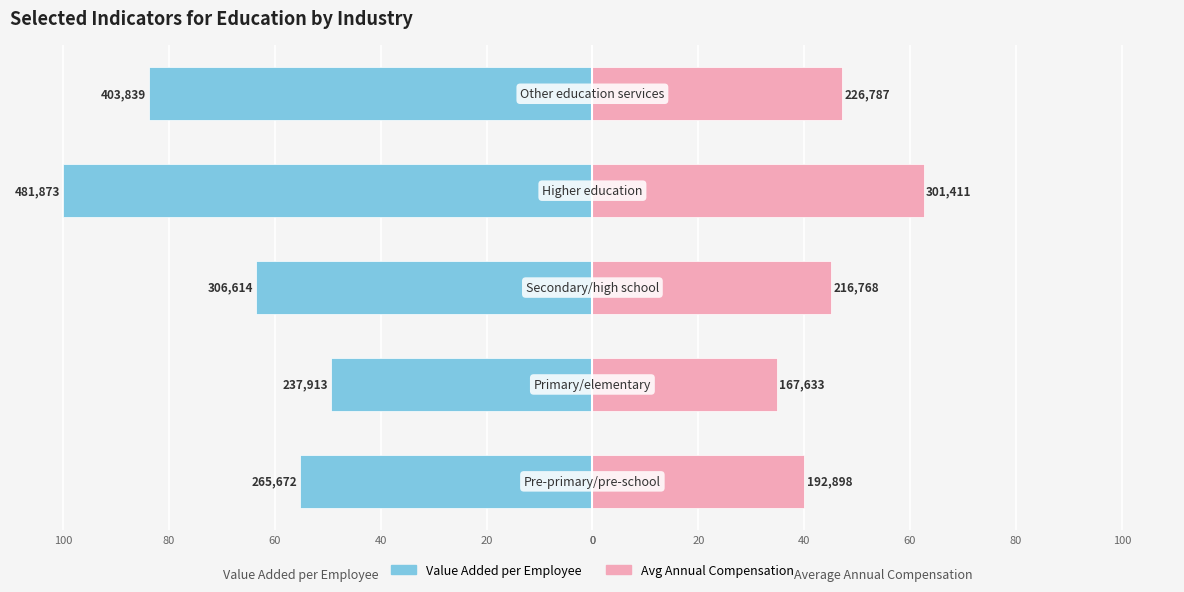

Reading right to left, extract all data points from this chart.

Value Added per Employee: -83.8	-100.0	-63.6	-49.4	-55.1
Avg Annual Compensation: 47.1	62.5	45.0	34.8	40.0